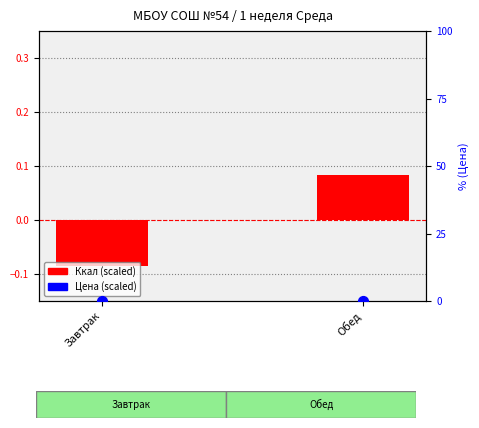

Which series reaches the maximum Y coordinate?

Ккал (scaled)